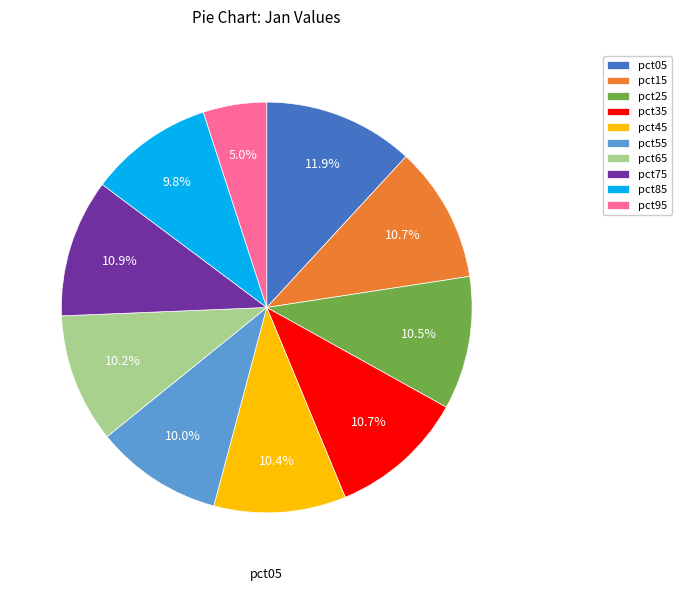

To the nearest percent, what portion does pct95 represent?

5%